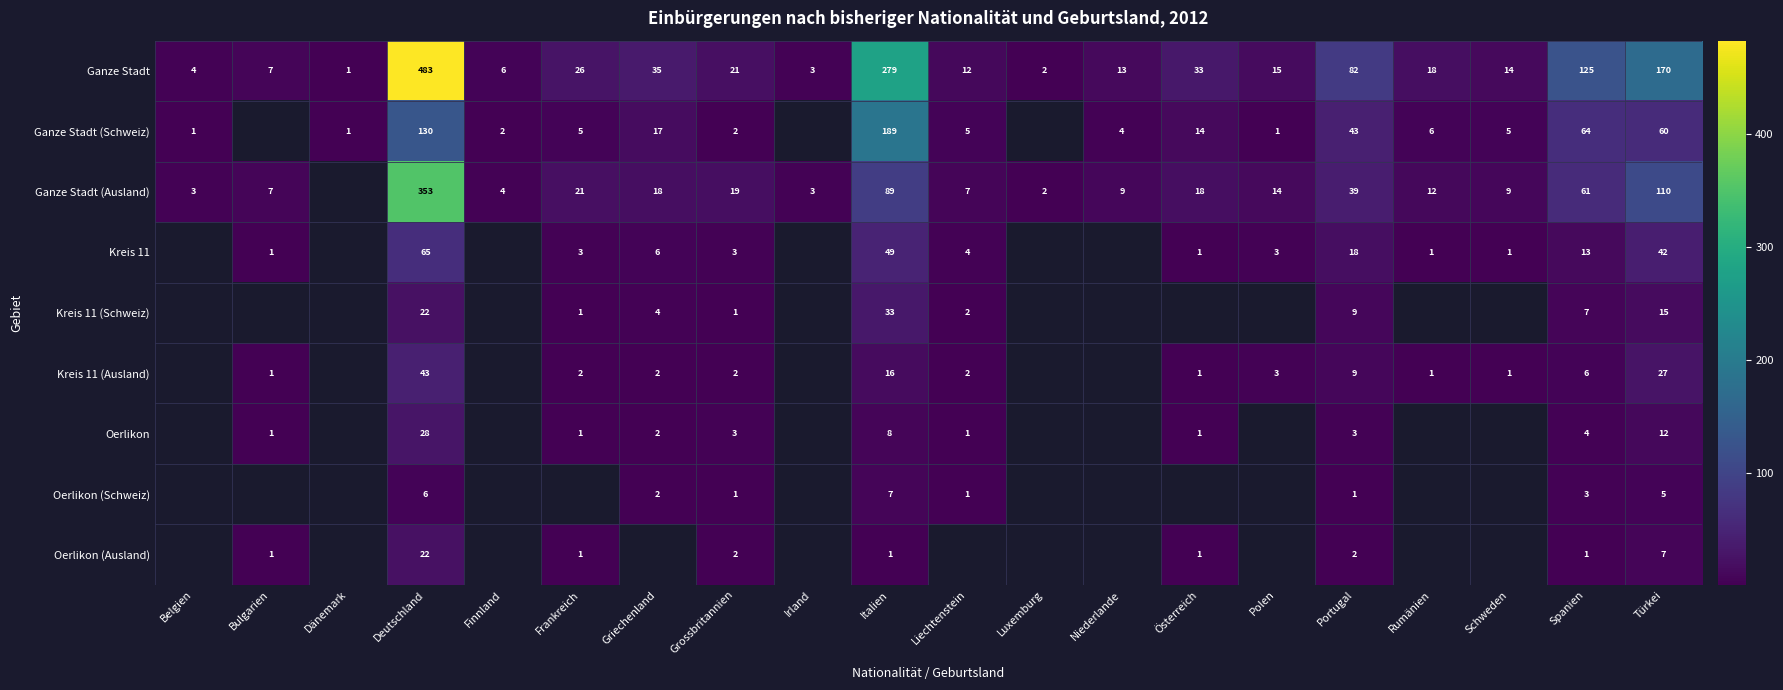

How many categories are shown in the chart?

20